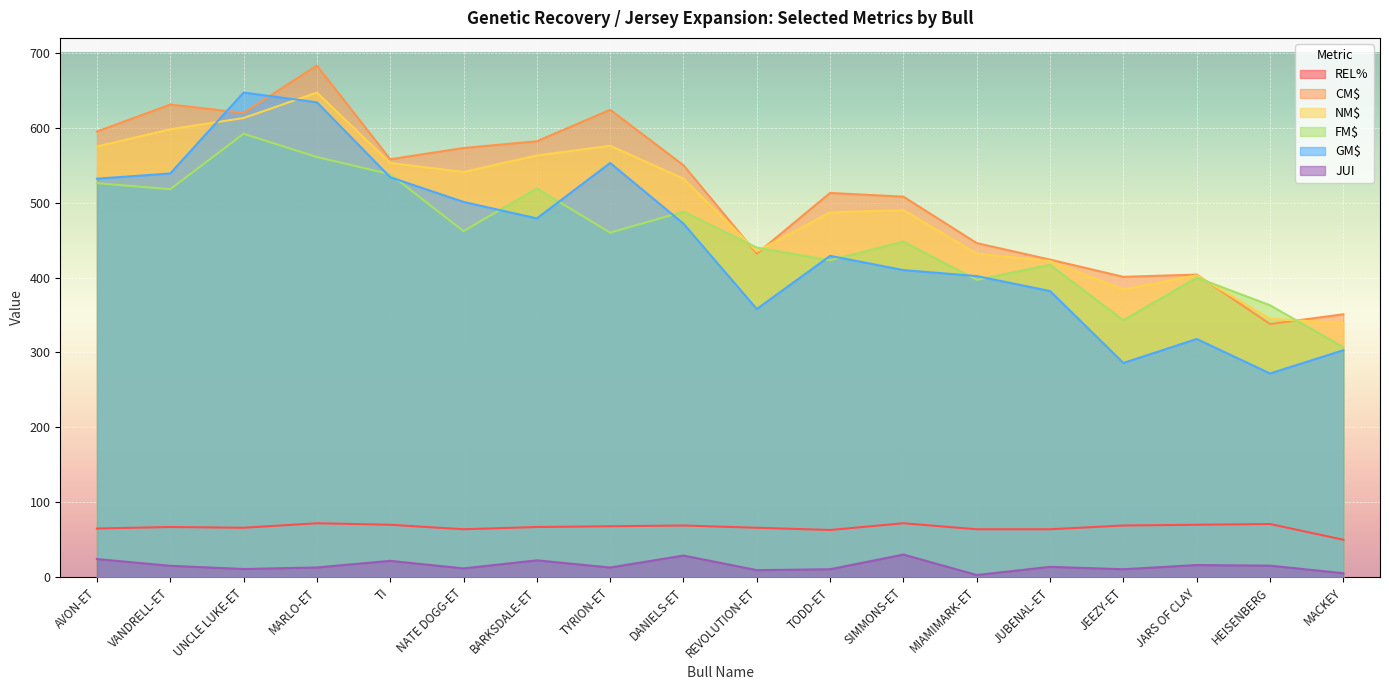

List the series in order of their peak value, lowest first.

JUI, REL%, FM$, NM$, GM$, CM$